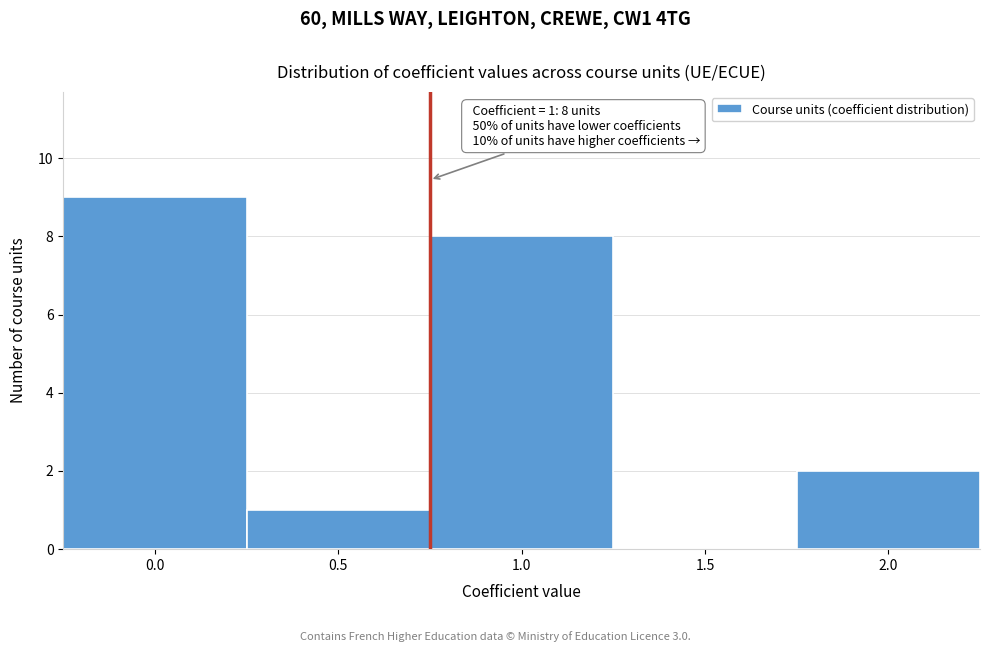

Reading left to right, what are all the values shown in this chart?

0.0=9	0.5=1	1.0=8	1.5=0	2.0=2